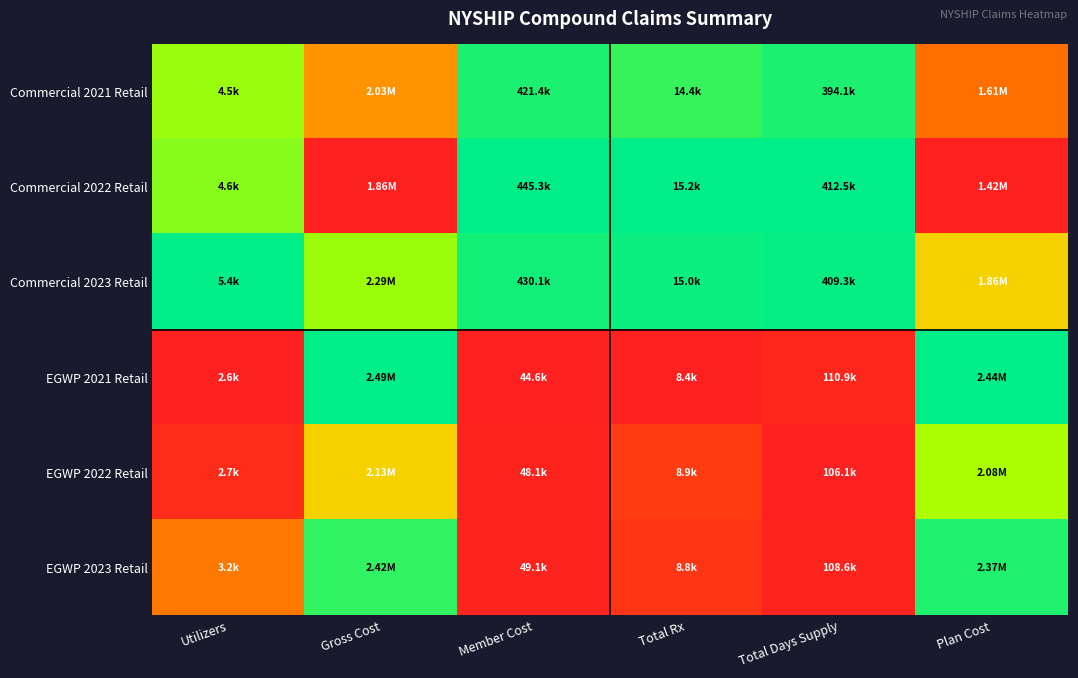

Which series changed the most between Utilizers and Total Rx?

Commercial 2022 Retail